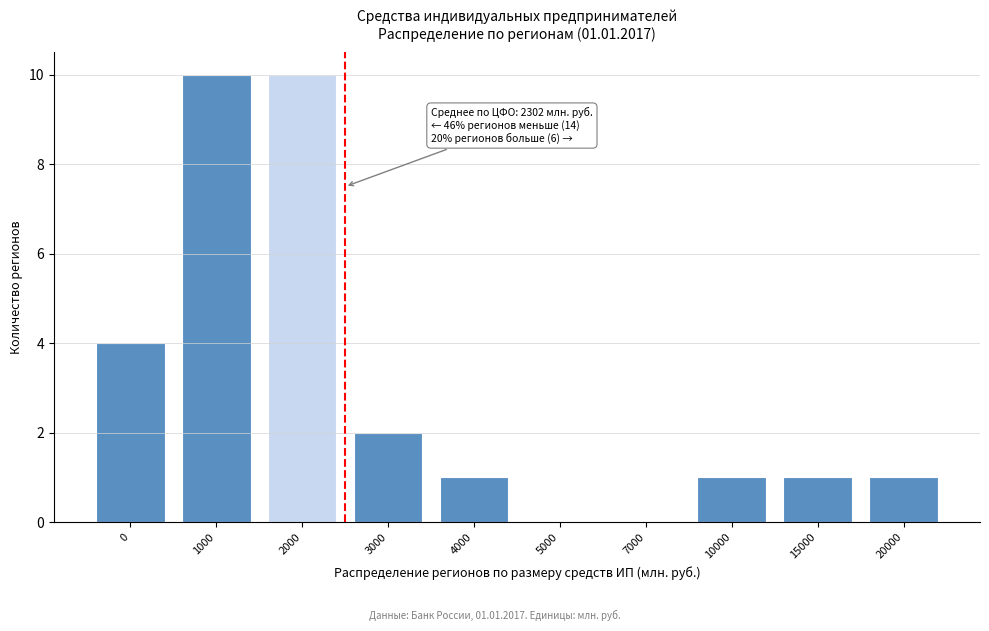

Reading right to left, transcribe all the data shown in this chart.

20000=1	15000=1	10000=1	7000=0	5000=0	4000=1	3000=2	2000=10	1000=10	0=4